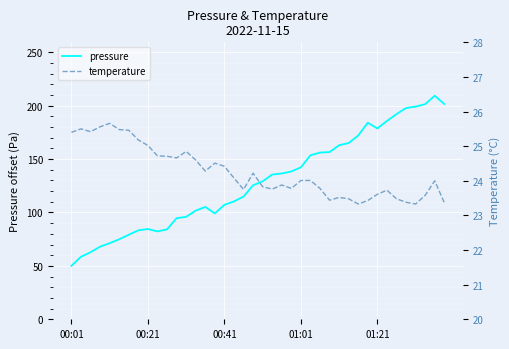

Which series has the largest total across all categories?

pressure